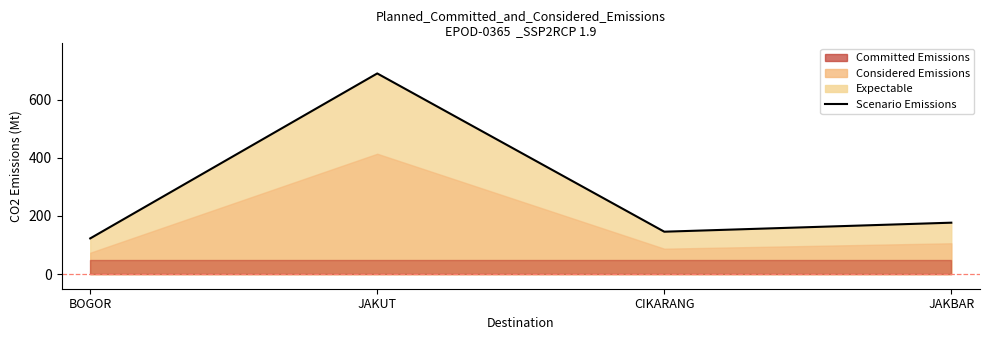

What is the label of the 3rd point from the left?

CIKARANG